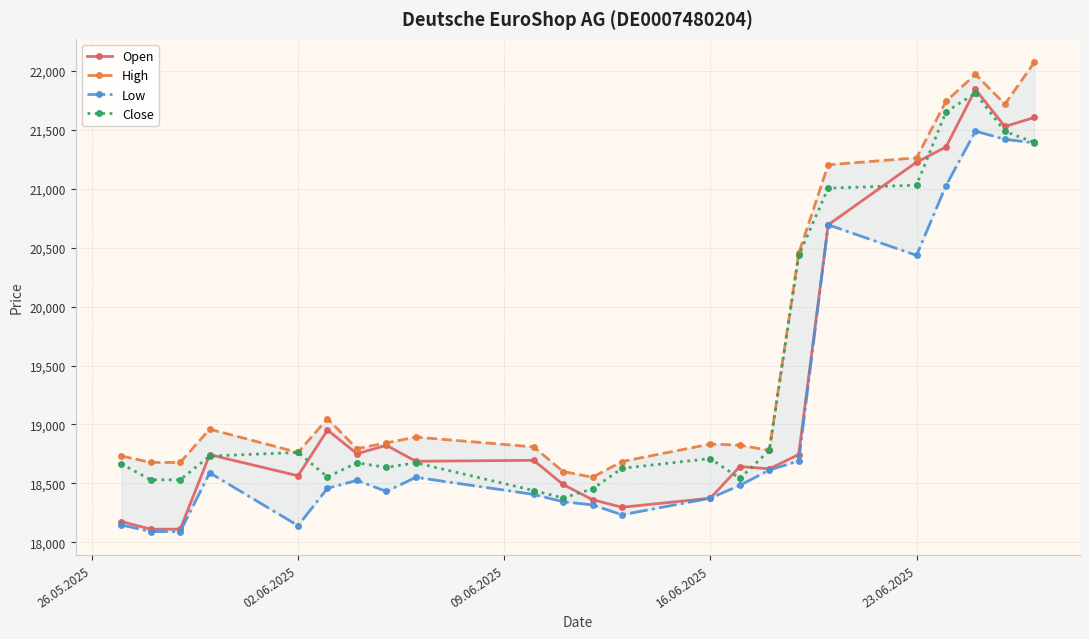

What is the average value of the Open series?

19278